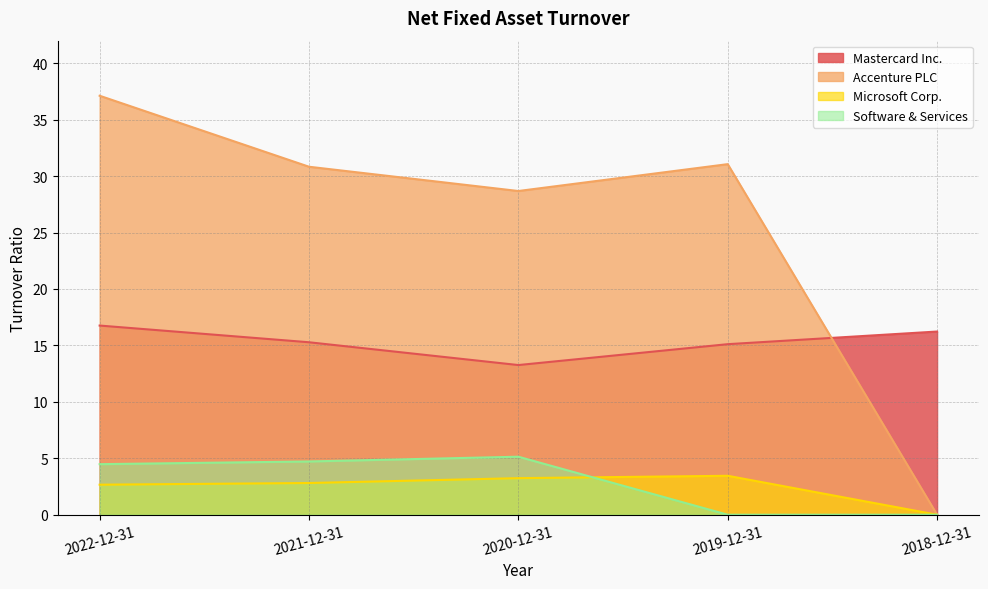

List the labels in order of Software & Services value, smallest first.

2019-12-31, 2018-12-31, 2022-12-31, 2021-12-31, 2020-12-31